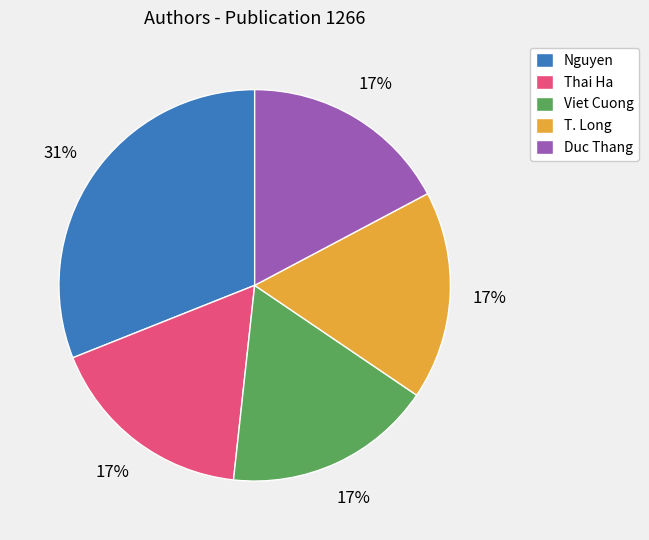

Which has a higher value, Nguyen or T. Long?

Nguyen